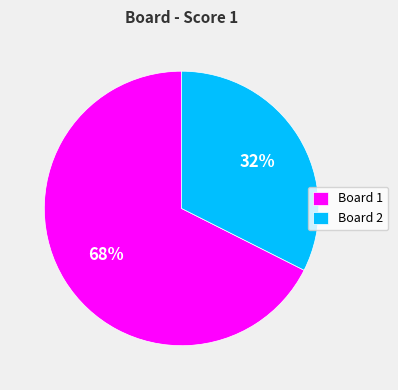

What is the smallest slice in the pie chart?

Board 2